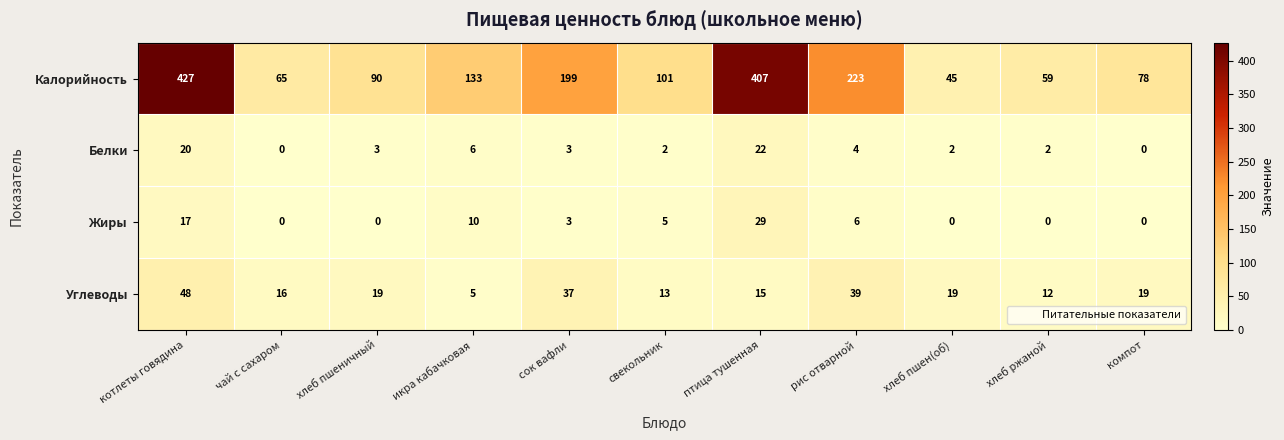

What is the total value across all series at чай с сахаром?

81